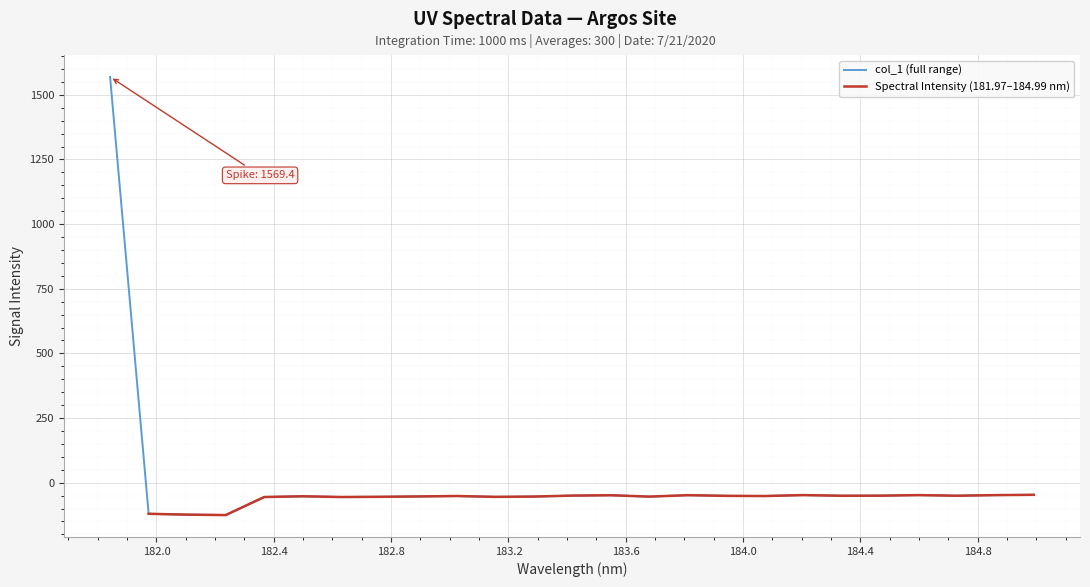

What is the difference between the maximum and minimum values?

1694.7